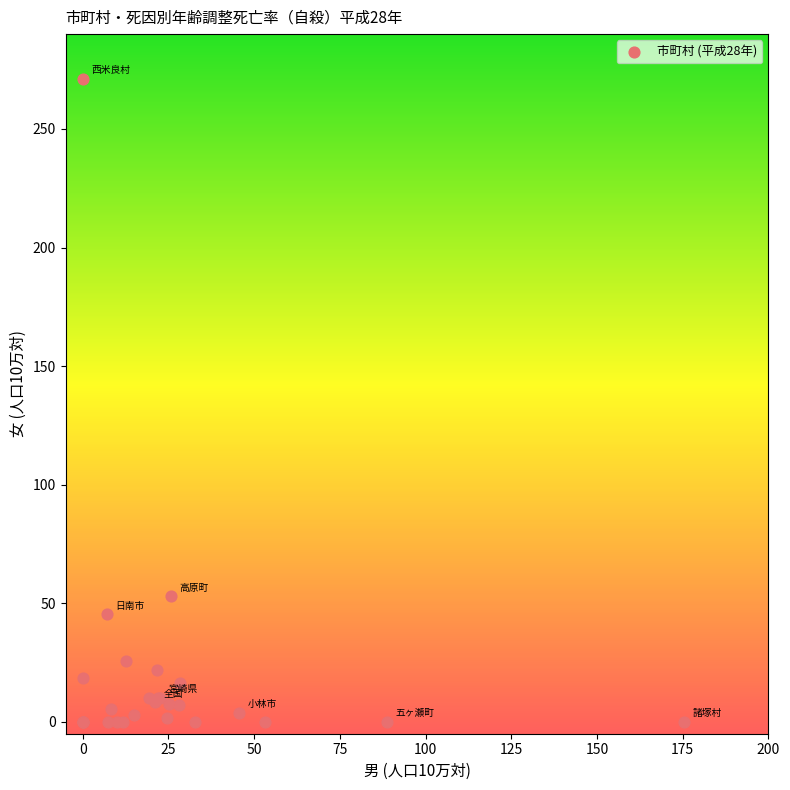

What Y value in the scatter plot is closest to 135?

52.9